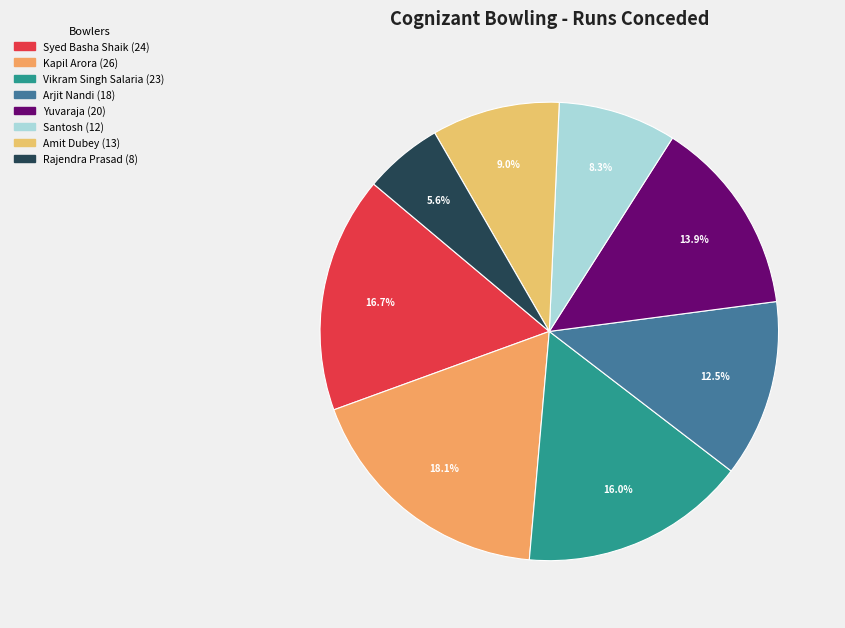

Which slice is the smallest?

Rajendra Prasad